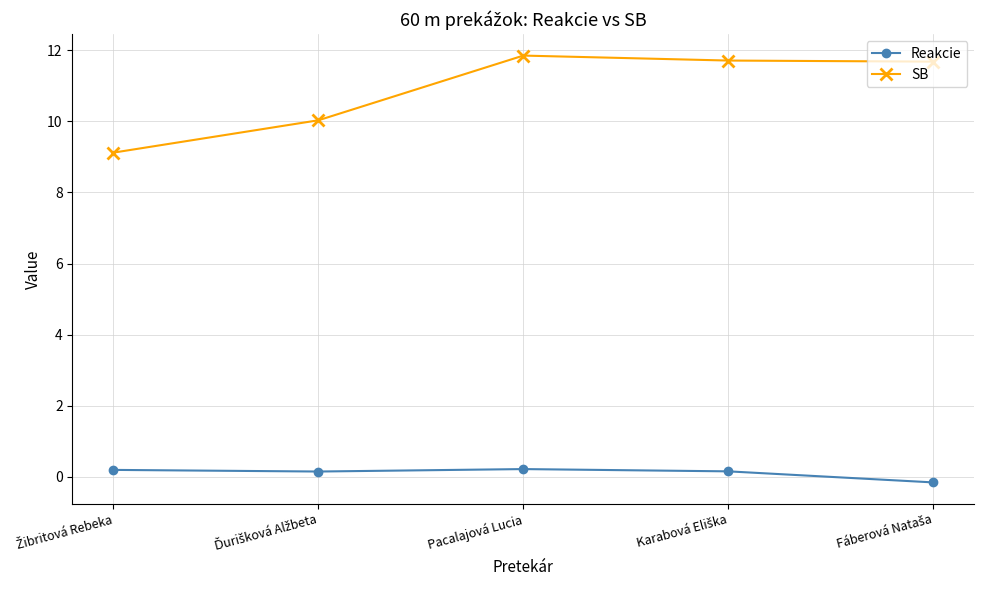

What is the label of the 3rd point from the right?

Pacalajová Lucia